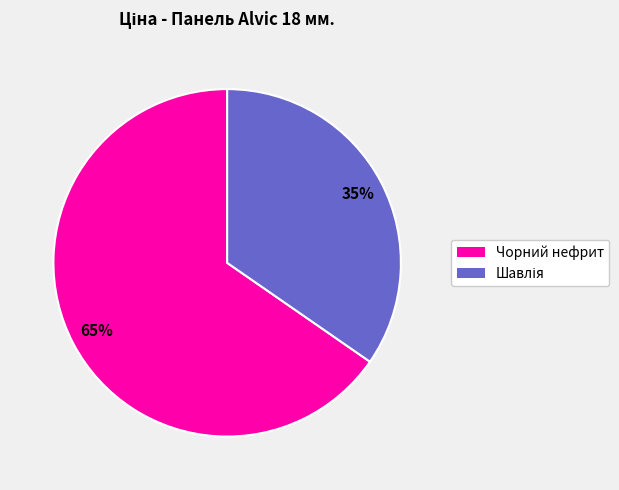

Which category accounts for the majority?

Чорний нефрит